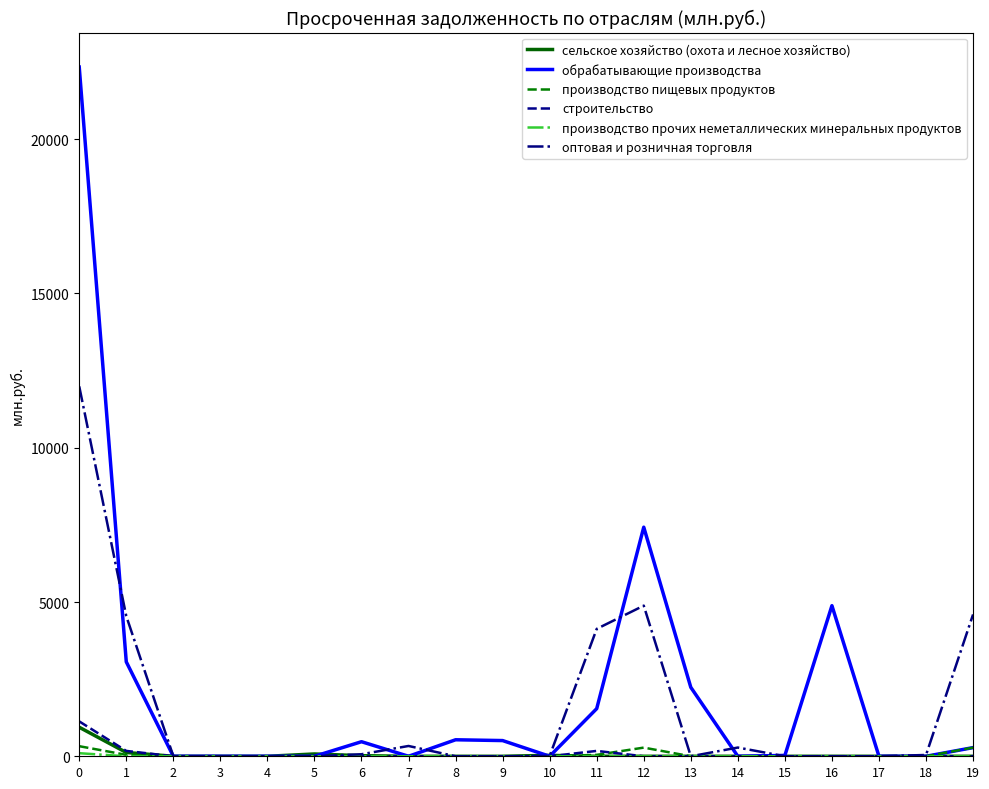

What is the difference between the second highest and minimum values in the производство пищевых продуктов series?

281